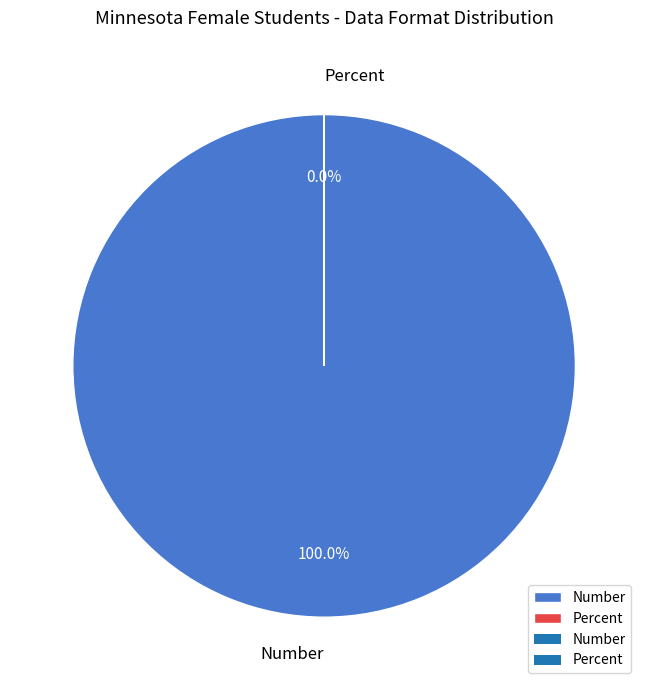

What is the change in value from Number to Percent?

-27289.2